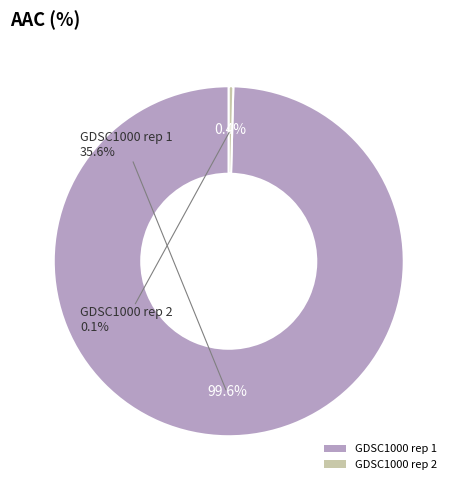

What is the largest slice in the pie chart?

GDSC1000 rep 1